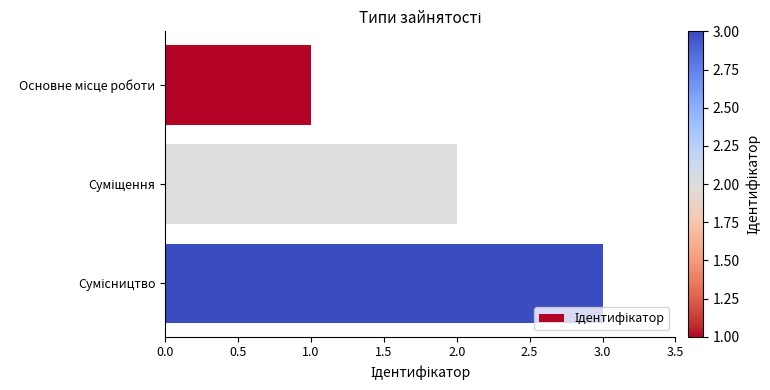

What is the sum of all values?

6